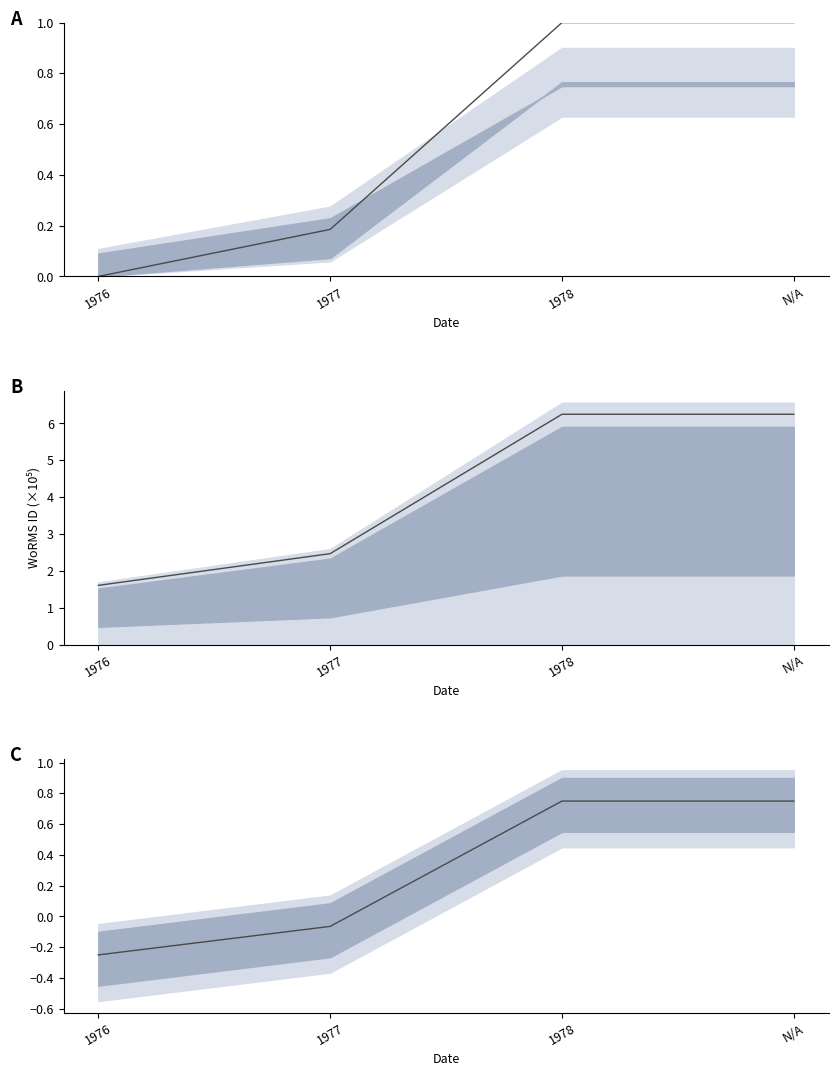

List the series in order of their peak value, highest first.

WoRMS ID (×10⁵), WoRMS ID (normalized), WoRMS ID (variation)